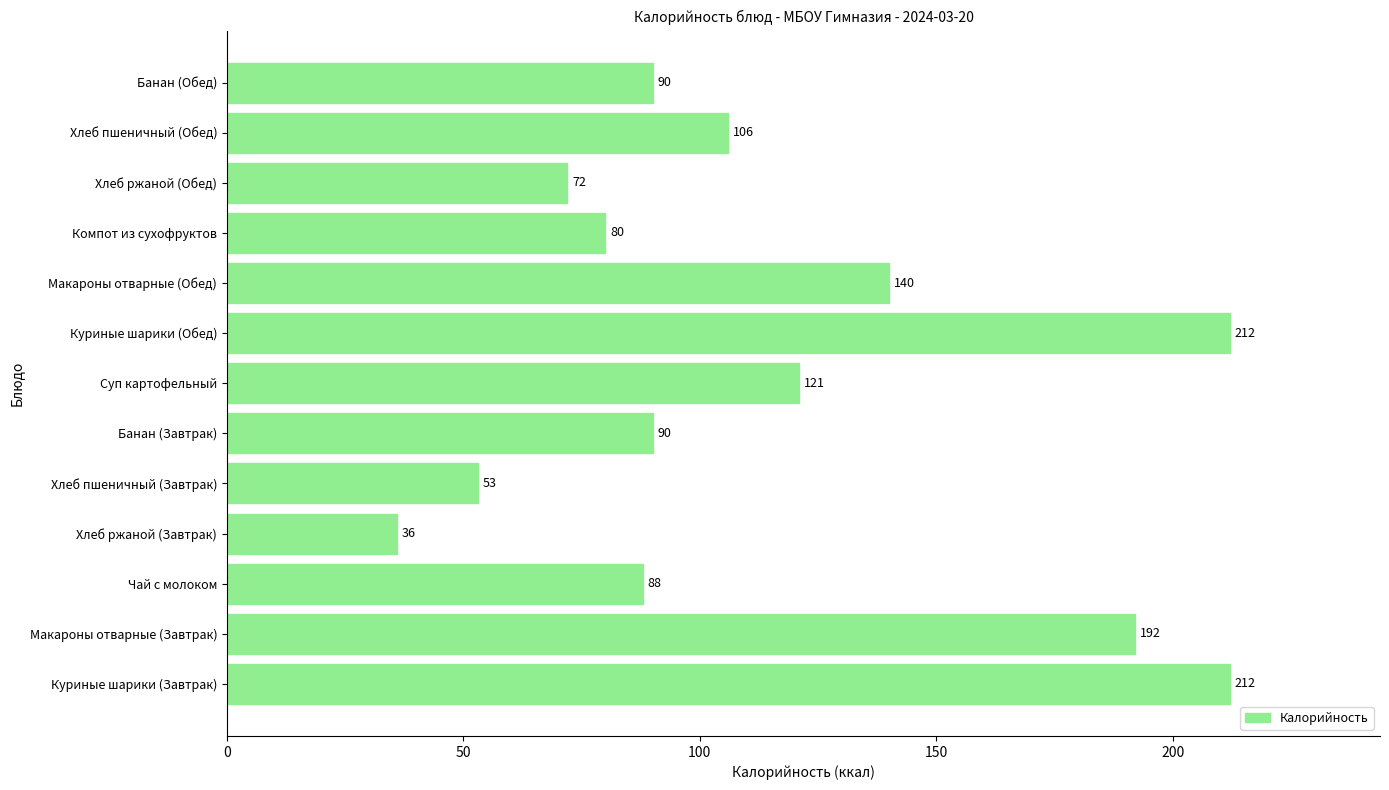

Reading bottom to top, transcribe all the data shown in this chart.

212	192	88	36	53	90	121	212	140	80	72	106	90